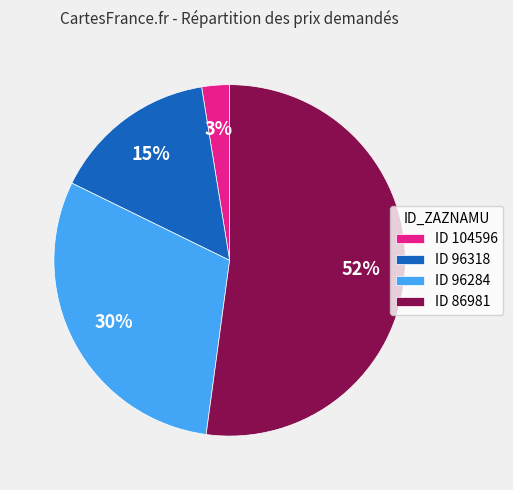

What is the ratio of the value at ID 96318 to the value at ID 96284?

0.5